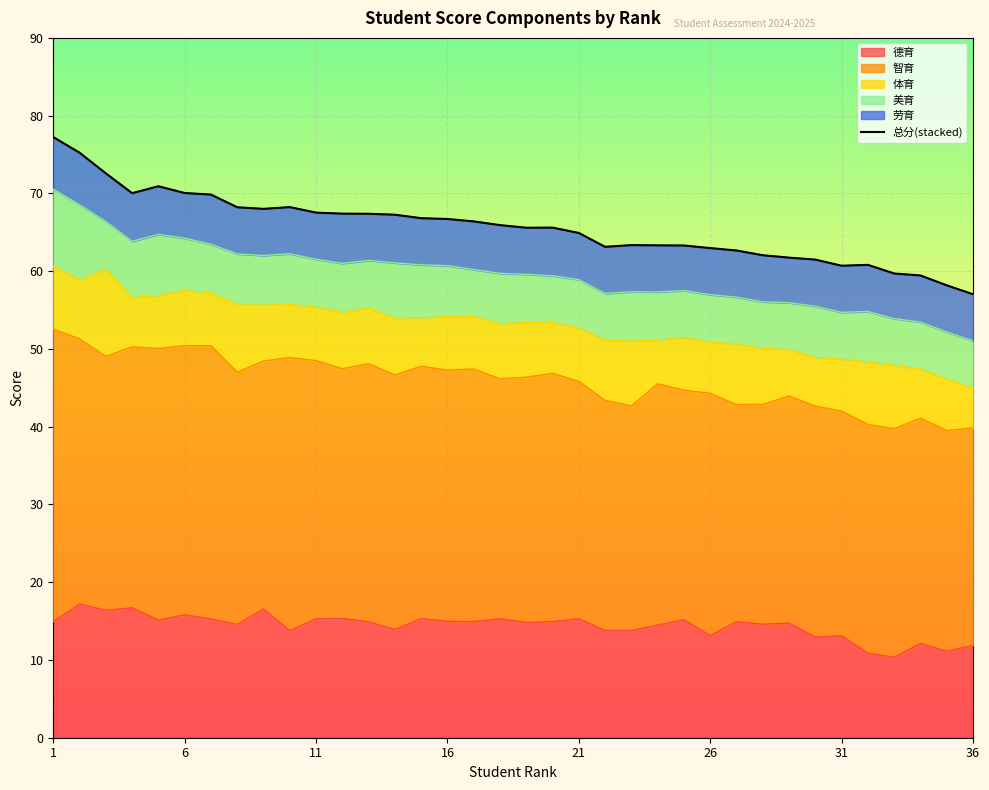

What is the highest value of the 德育 series?

17.2